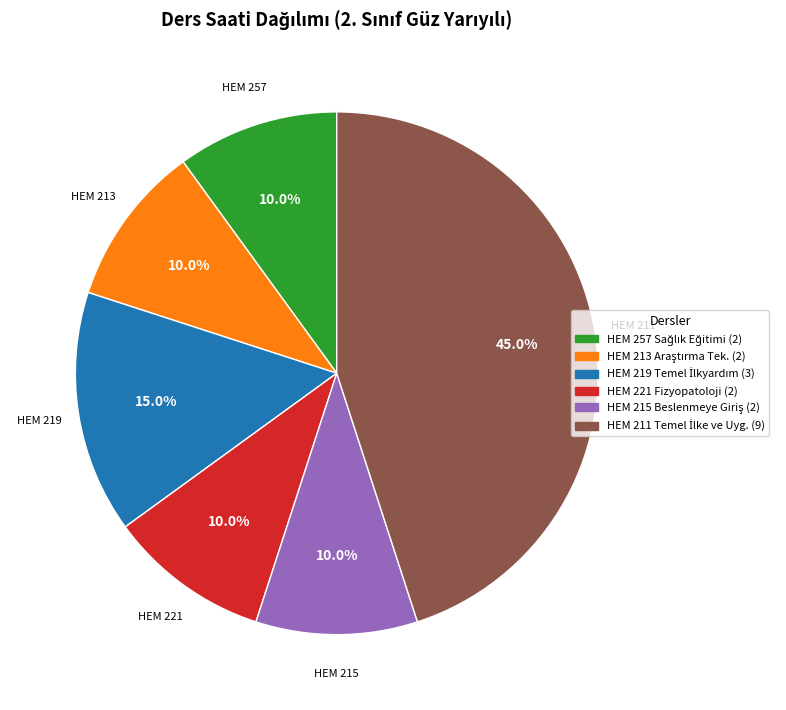

Does any single category account for the majority?

No